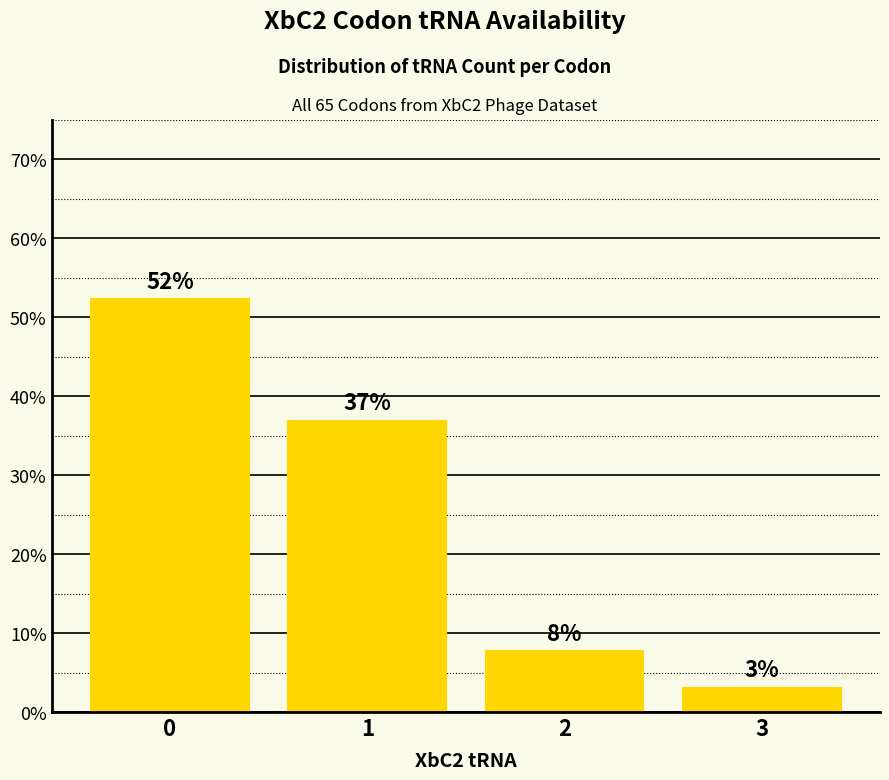

Are the bars horizontal?

No